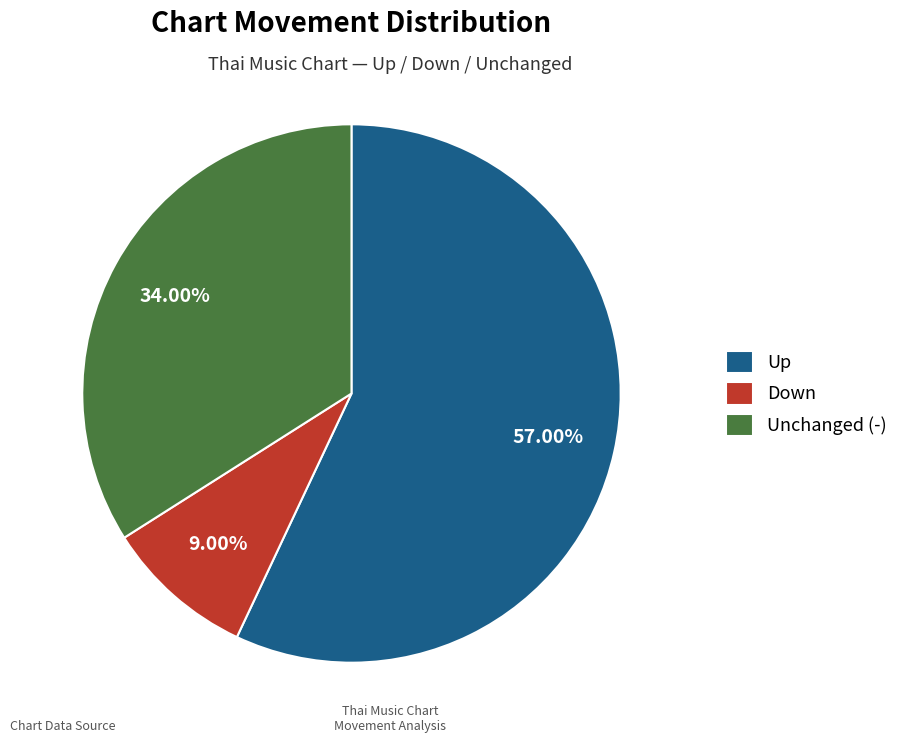

Which has a higher value, Unchanged (-) or Up?

Up